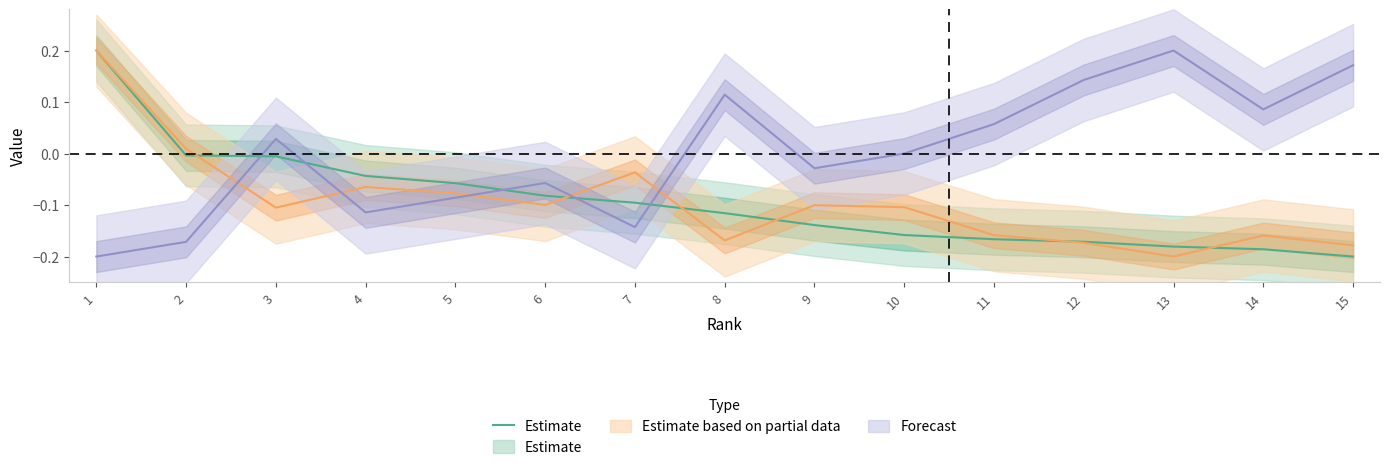

At which label does the data first exceed 0?

1